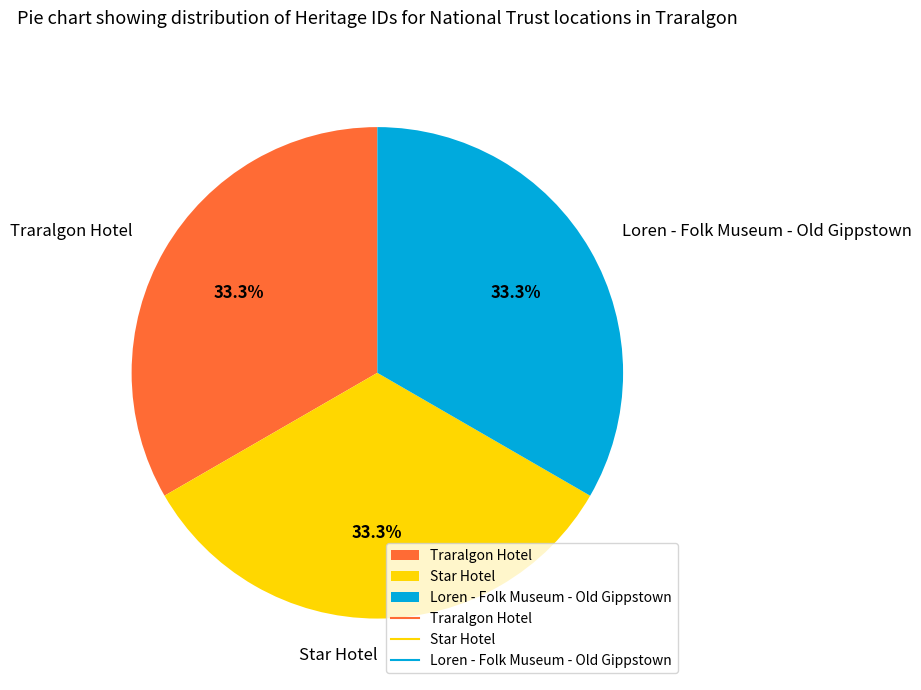

Is Loren - Folk Museum - Old Gippstown the majority of the pie?

No